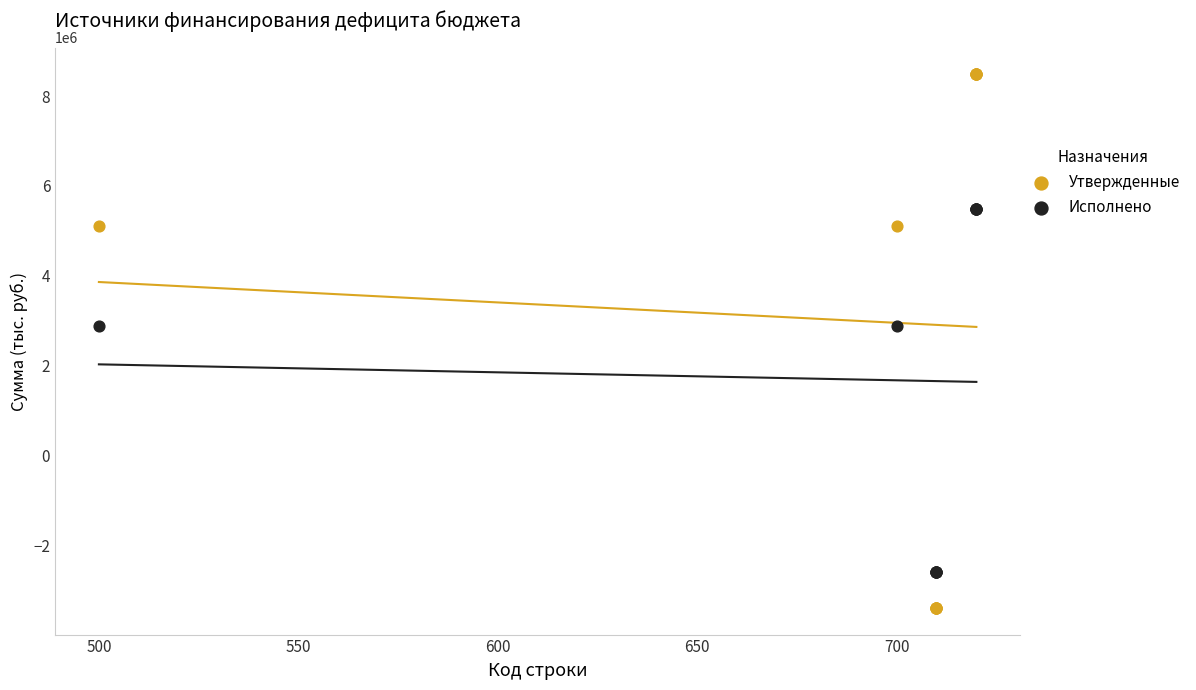

Which series has the largest Y range (max minus min)?

Утвержденные